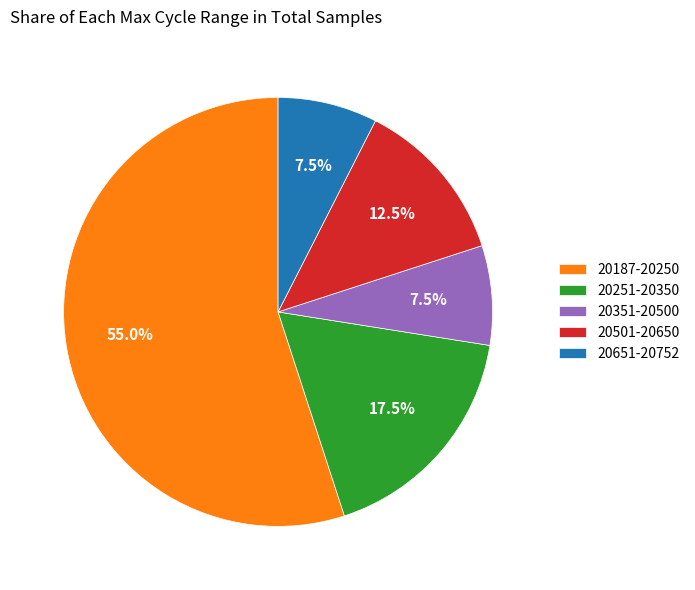

How much of the chart is everything except 20351-20500?

92.5%